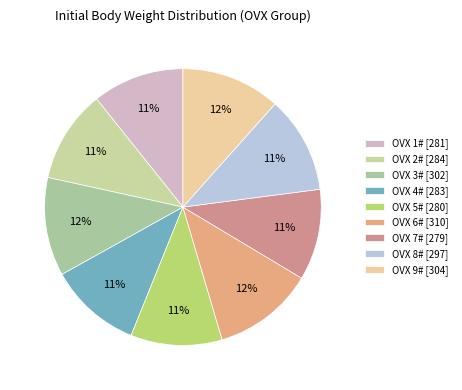

How many slices are in this pie chart?

9